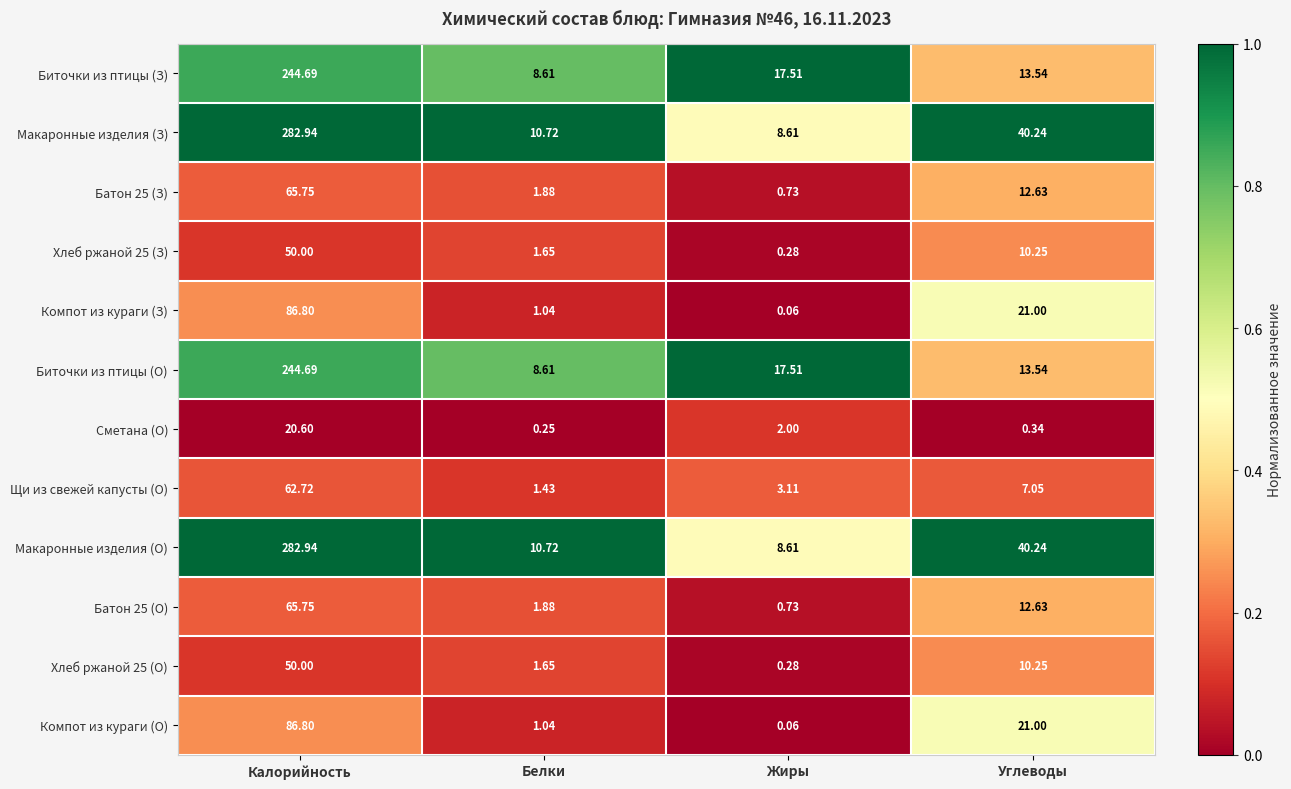

How many data points does each series have?

4